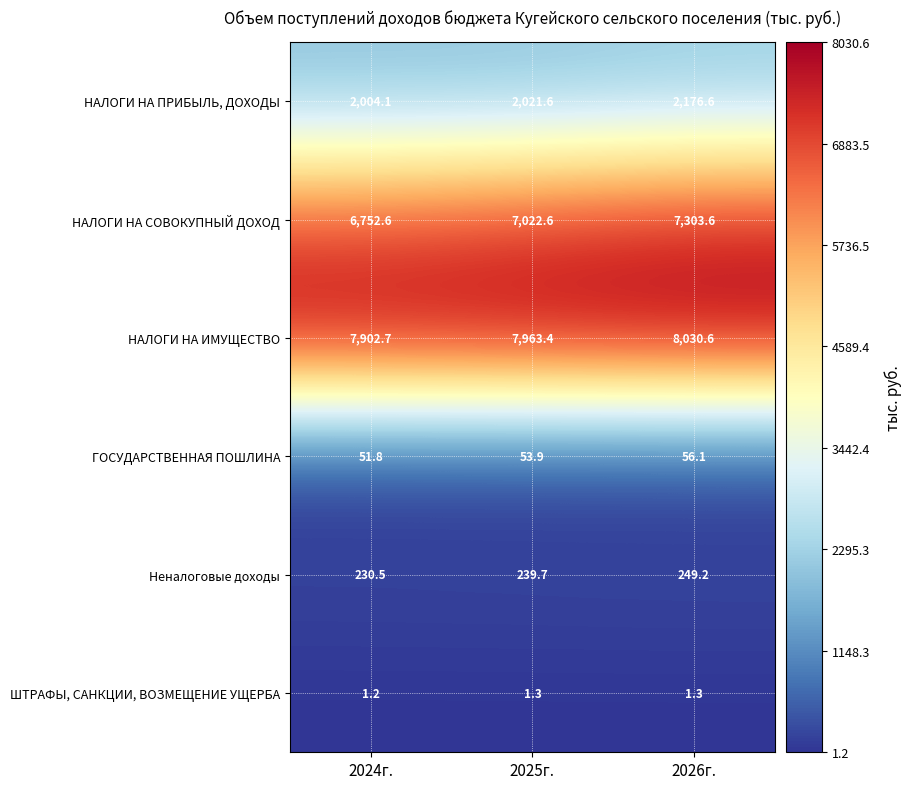

Is it true that ШТРАФЫ, САНКЦИИ, ВОЗМЕЩЕНИЕ УЩЕРБА equals 0.7 at 2024г.?

False